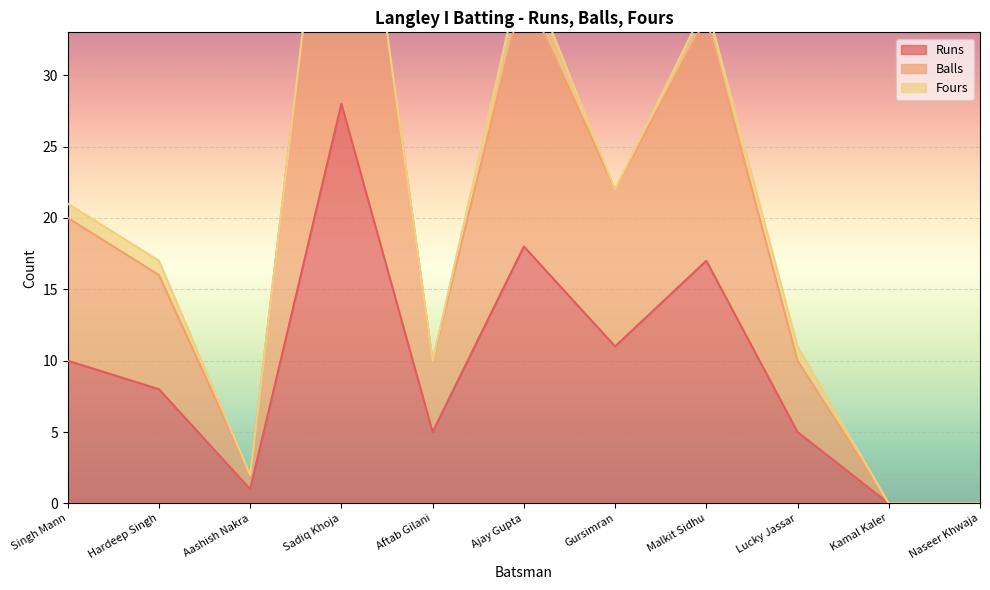

How many positive values does the Runs series have?

9